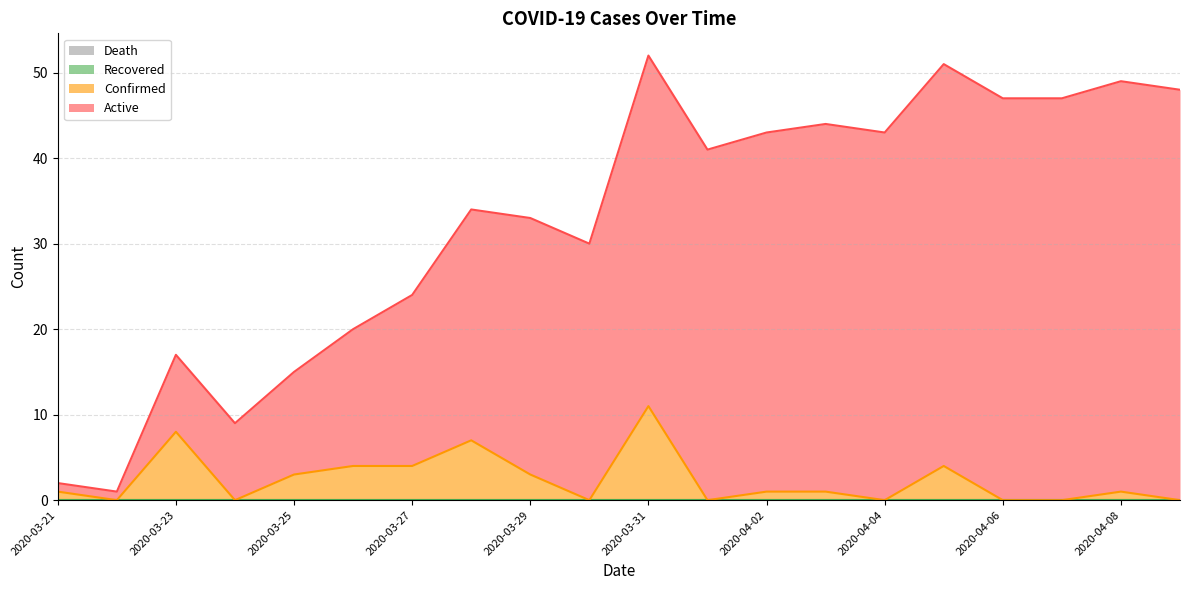

How many lines are shown in the chart?

4